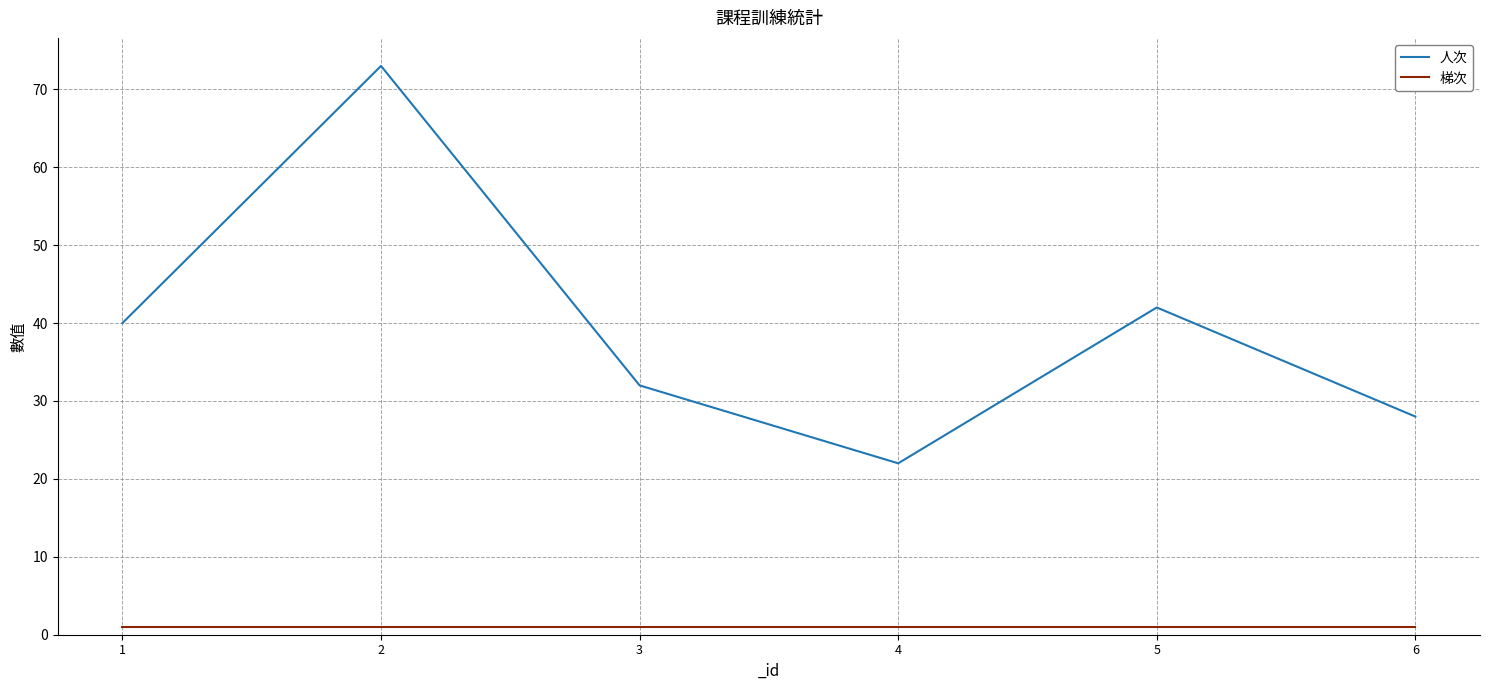

At which category does the chart reach its peak across all series?

2